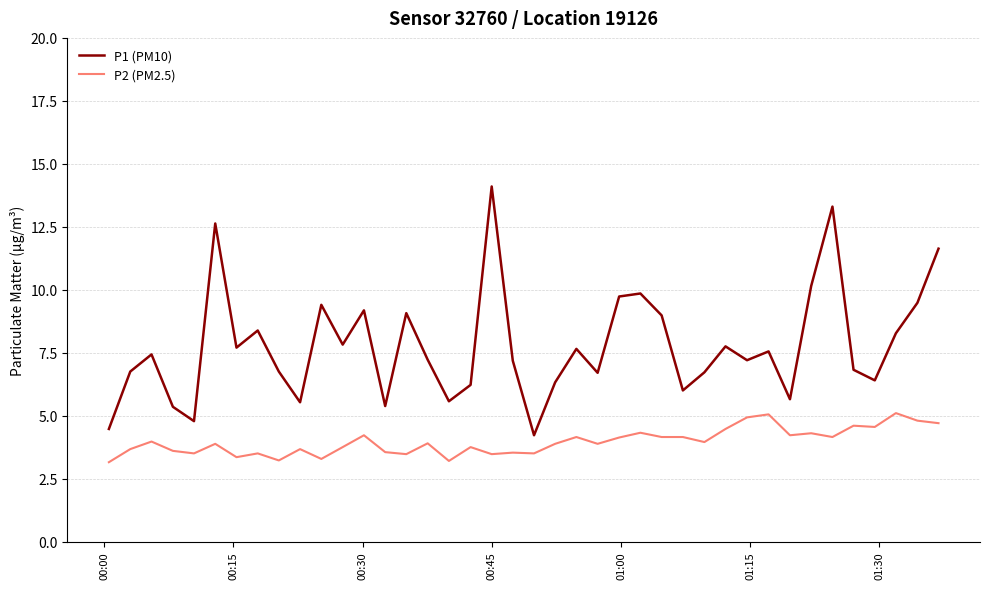

What is the greatest value displayed?

14.1